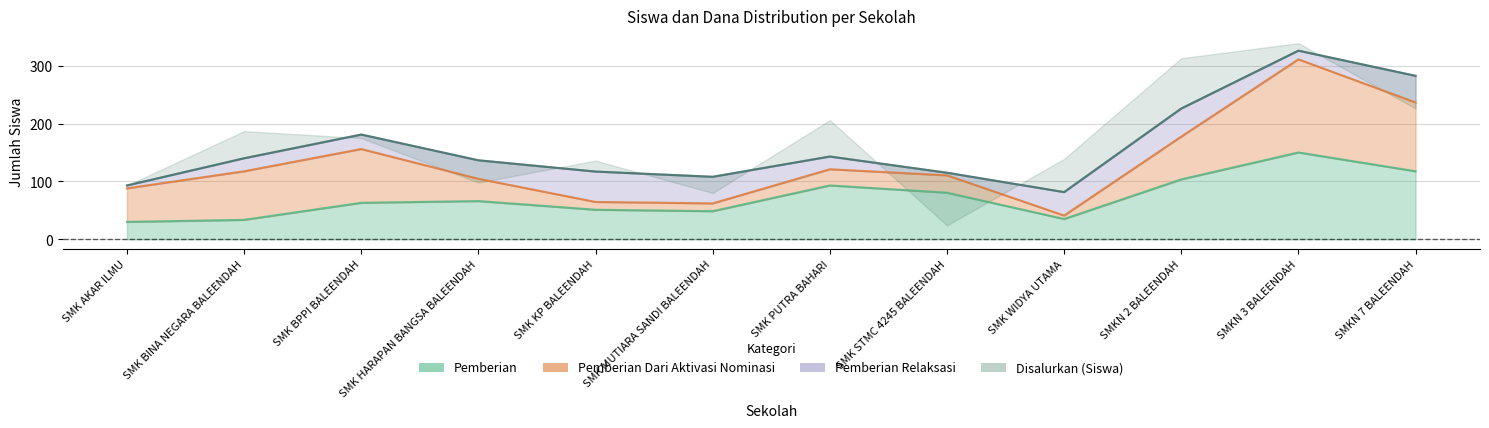

What are all the series names shown in the legend?

Pemberian, Pemberian Dari Aktivasi Nominasi, Pemberian Relaksasi, Disalurkan (Siswa)